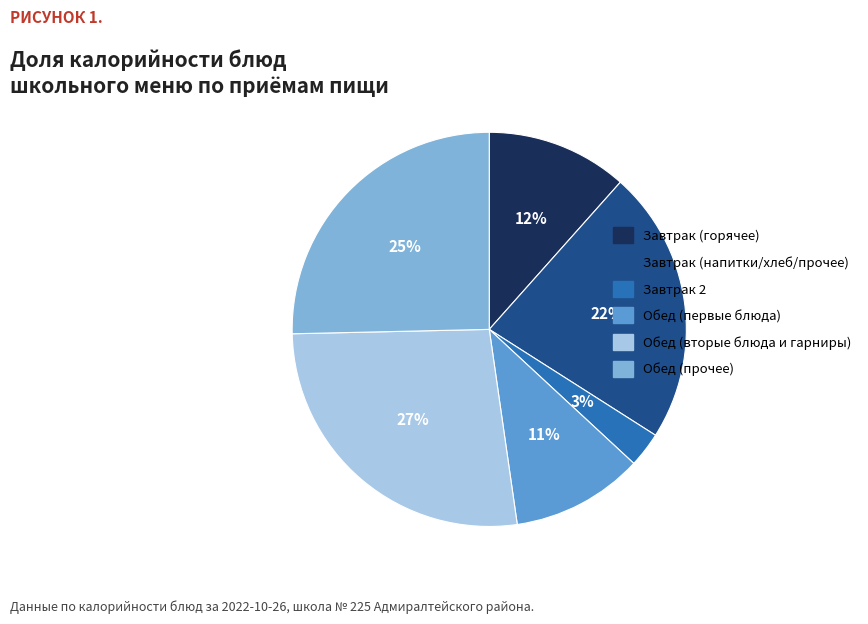

Which has a higher value, Завтрак (горячее) or Обед (первые блюда)?

Завтрак (горячее)